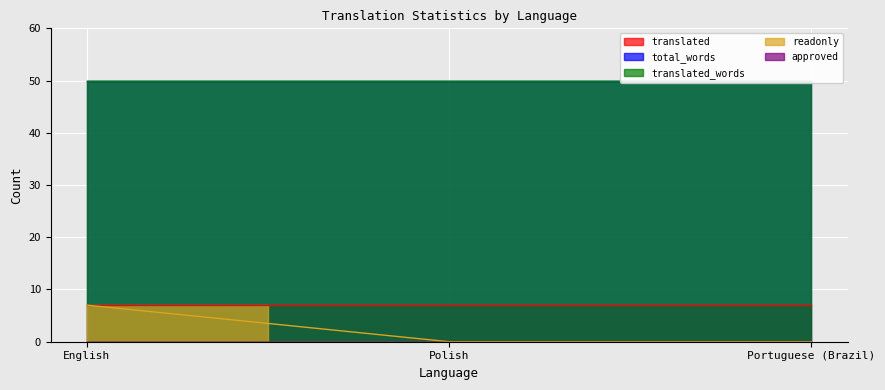

What is the value of the translated point at the 3rd from the left?

7